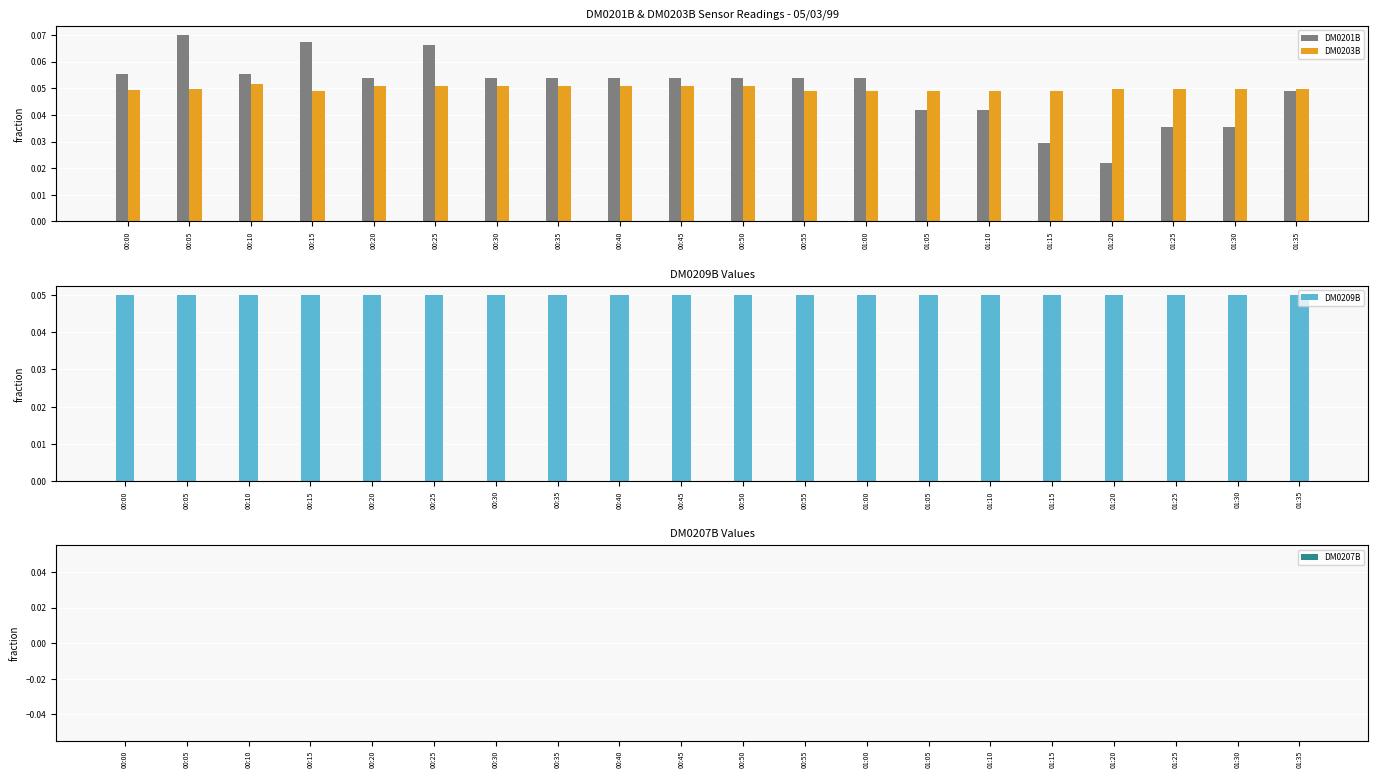

What is the label of the 12th bar from the left?

00:55